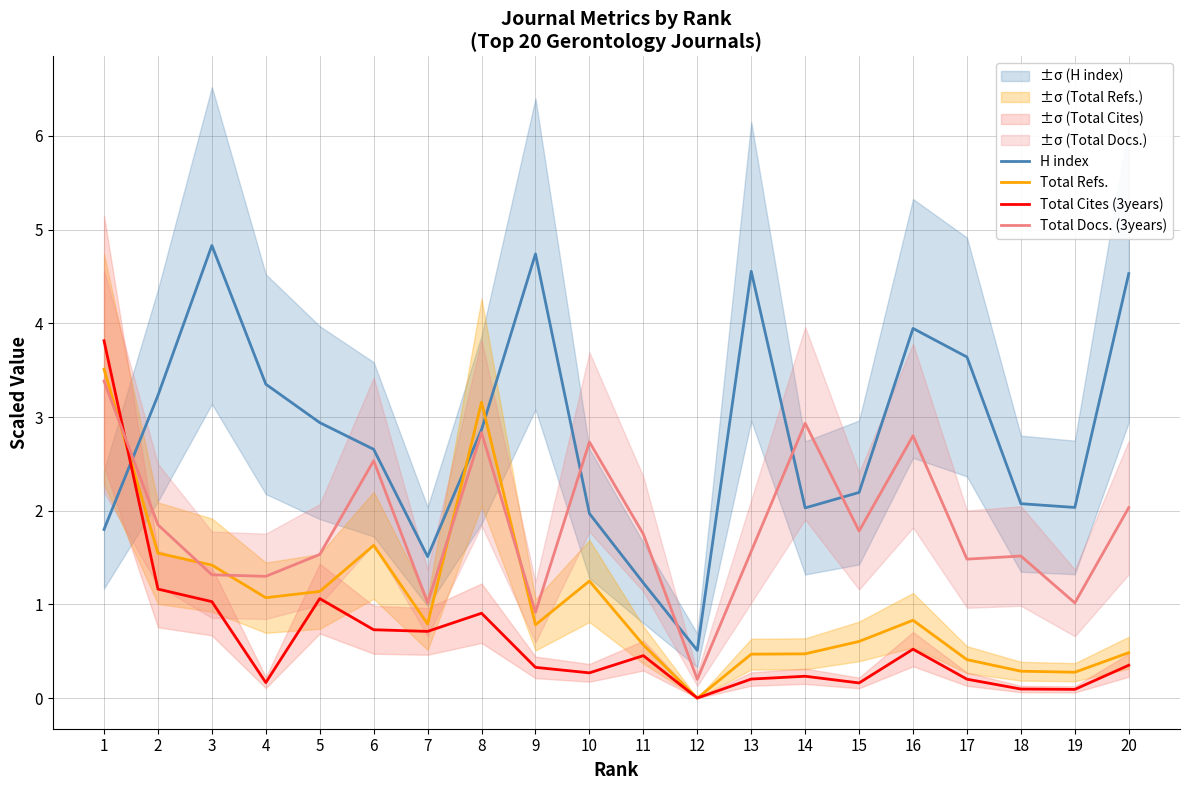

Which series has the largest total across all categories?

H index